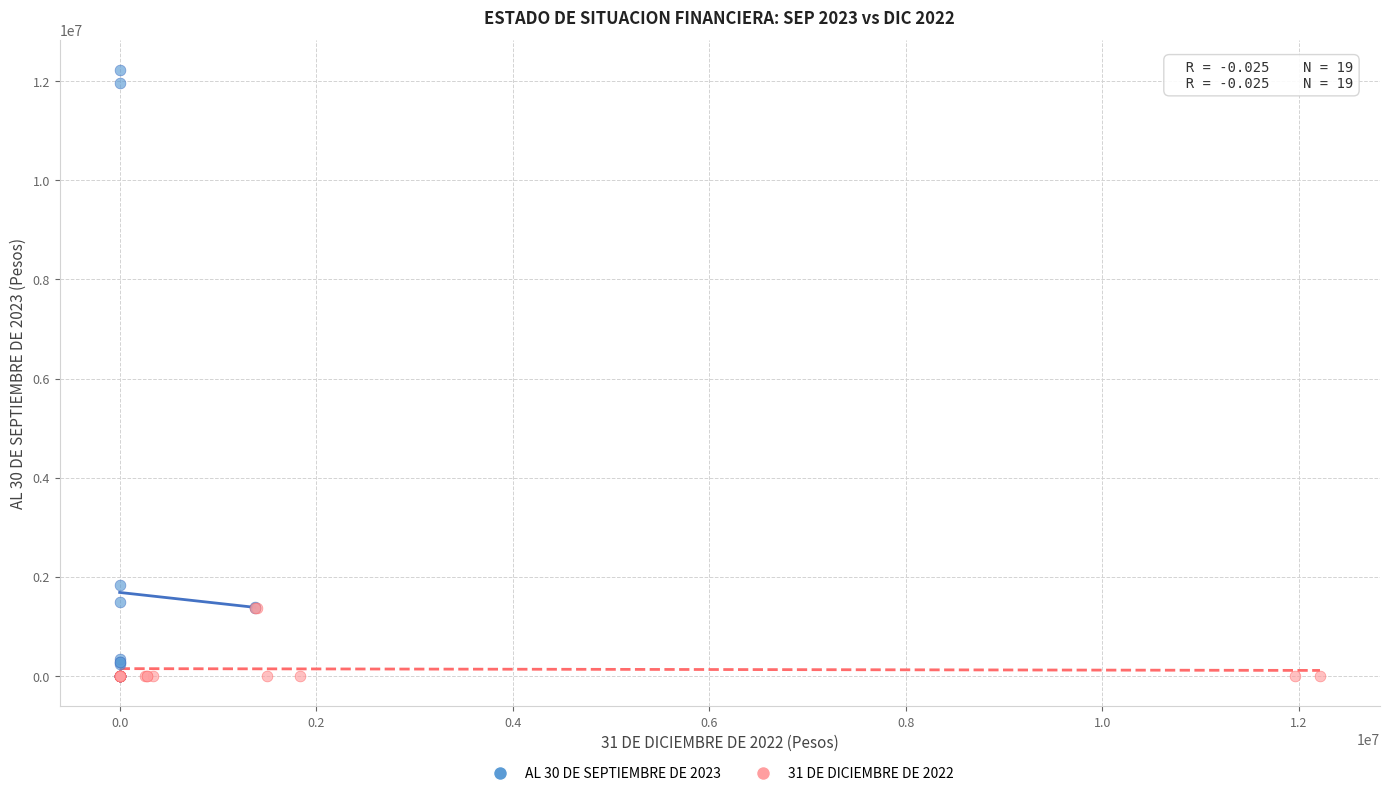

What are all the series names shown in the legend?

AL 30 DE SEPTIEMBRE DE 2023, 31 DE DICIEMBRE DE 2022